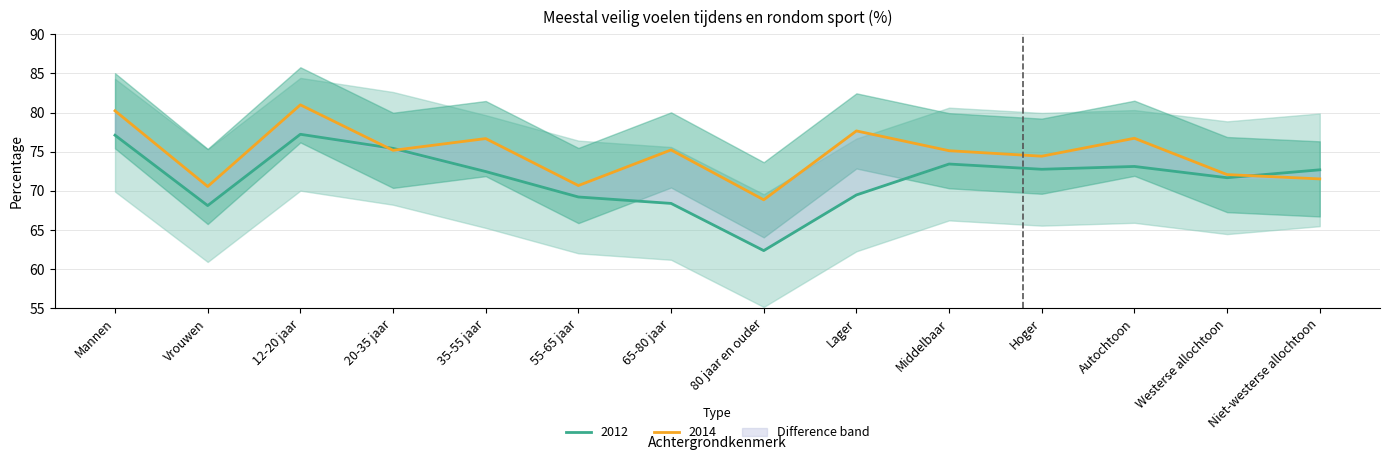

What is the sum of the 2014 values at Hoger and Vrouwen?

145.0